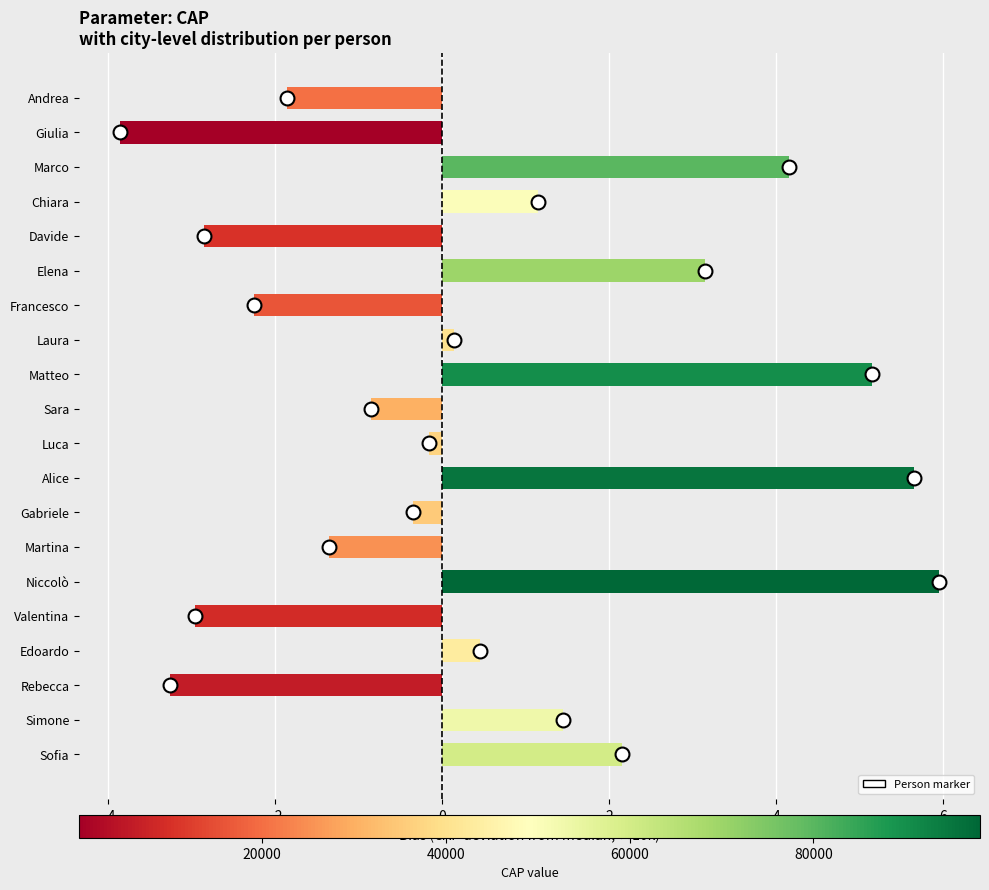

What is the minimum value shown in the chart?

-3.9